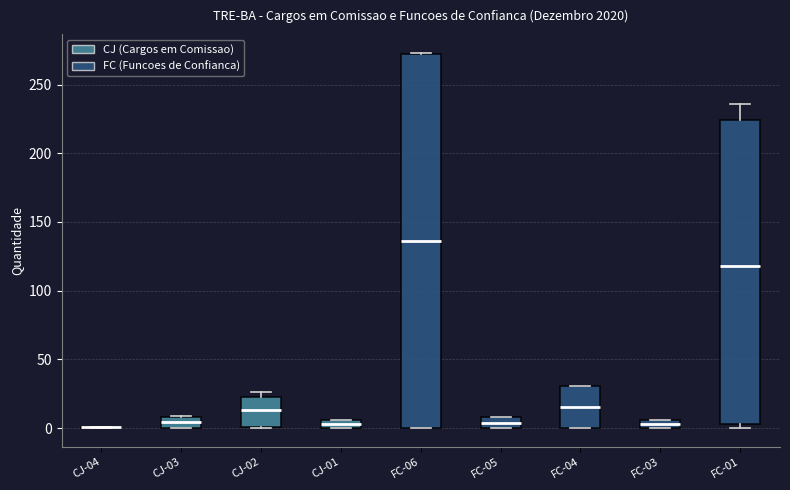

Comparing the boxes themselves (not the whiskers), which one is the tallest?

FC-06